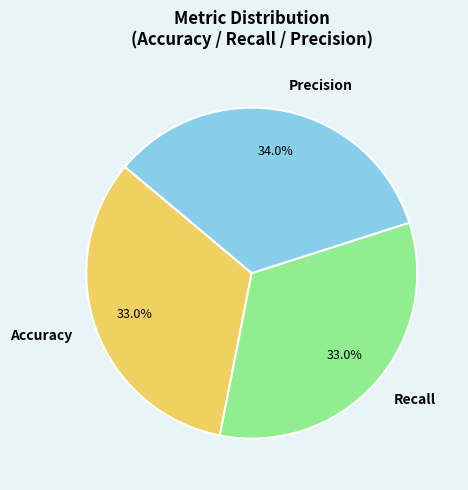

To the nearest percent, what percentage of the pie is Accuracy?

33%